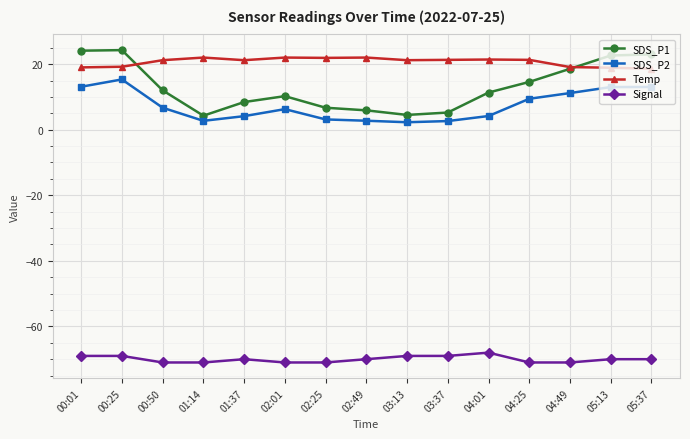

True or false: Temp has more than 1 interior local peaks.

True